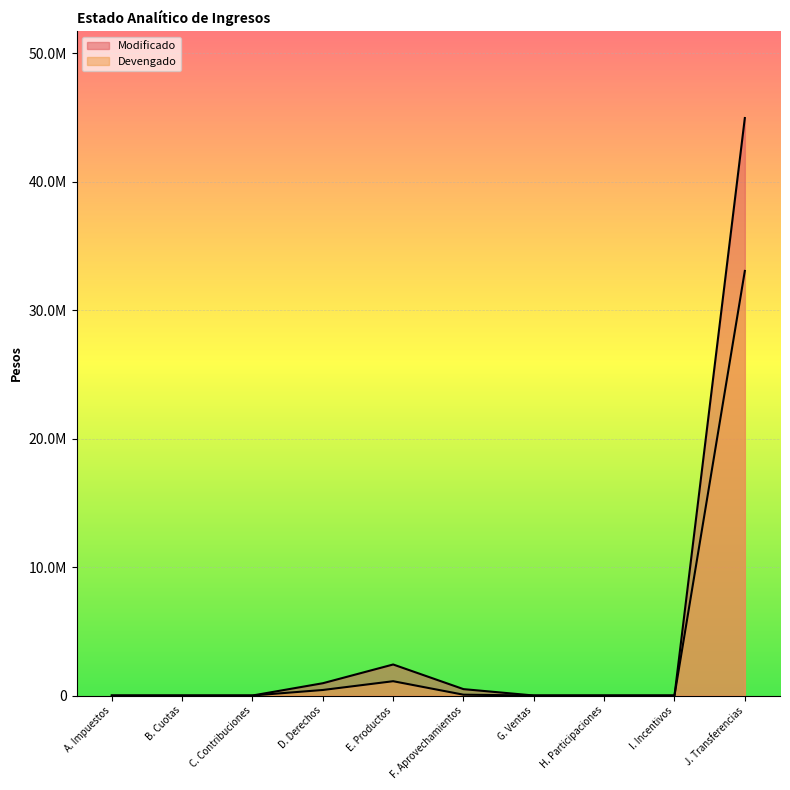

What is the maximum value for Modificado?

44969956.1